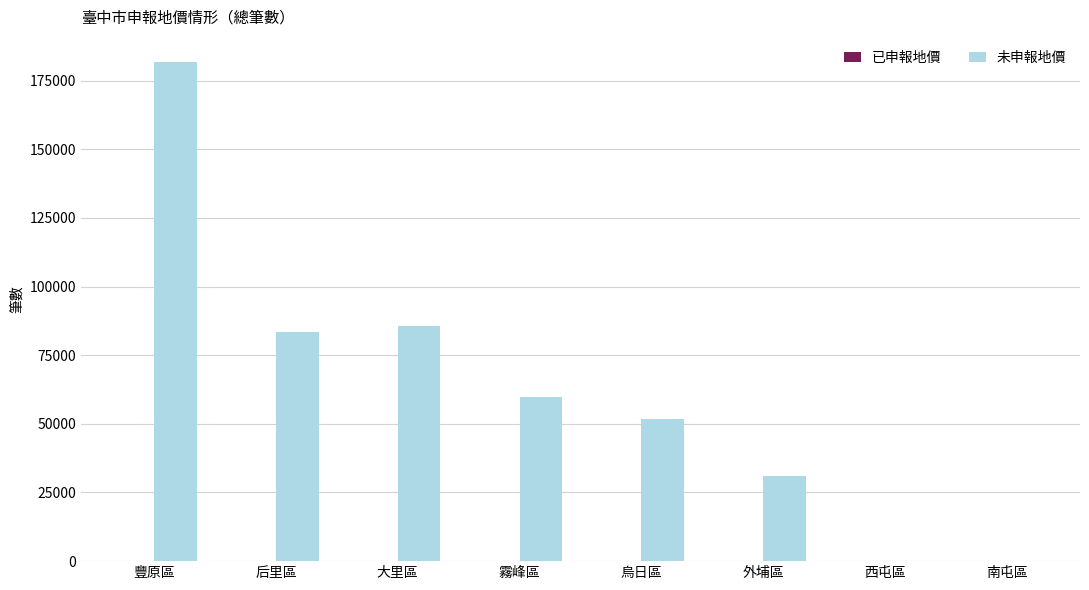

Which series has the largest total across all categories?

未申報地價